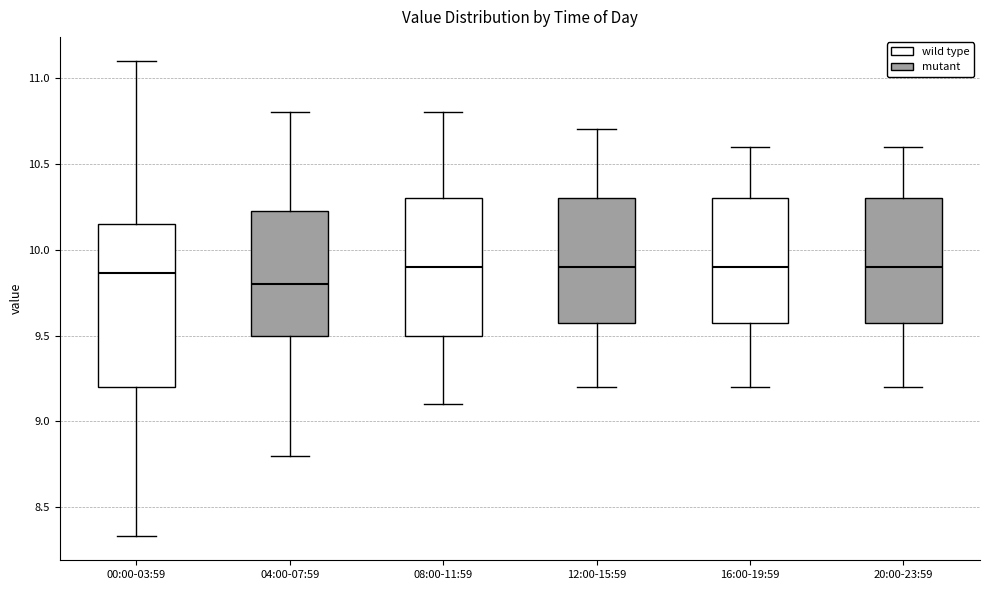

Reading left to right, read every box against the y-axis: the position of its median line, the range the box covers, and the ends of its whiskers. The values are not printed on the chart, so give them approximately, as read against the axis.

00:00-03:59: median 9.85, box 9.20 to 10.15, whiskers 8.35 to 11.10
04:00-07:59: median 9.80, box 9.50 to 10.25, whiskers 8.80 to 10.80
08:00-11:59: median 9.90, box 9.50 to 10.30, whiskers 9.10 to 10.80
12:00-15:59: median 9.90, box 9.60 to 10.30, whiskers 9.20 to 10.70
16:00-19:59: median 9.90, box 9.60 to 10.30, whiskers 9.20 to 10.60
20:00-23:59: median 9.90, box 9.60 to 10.30, whiskers 9.20 to 10.60